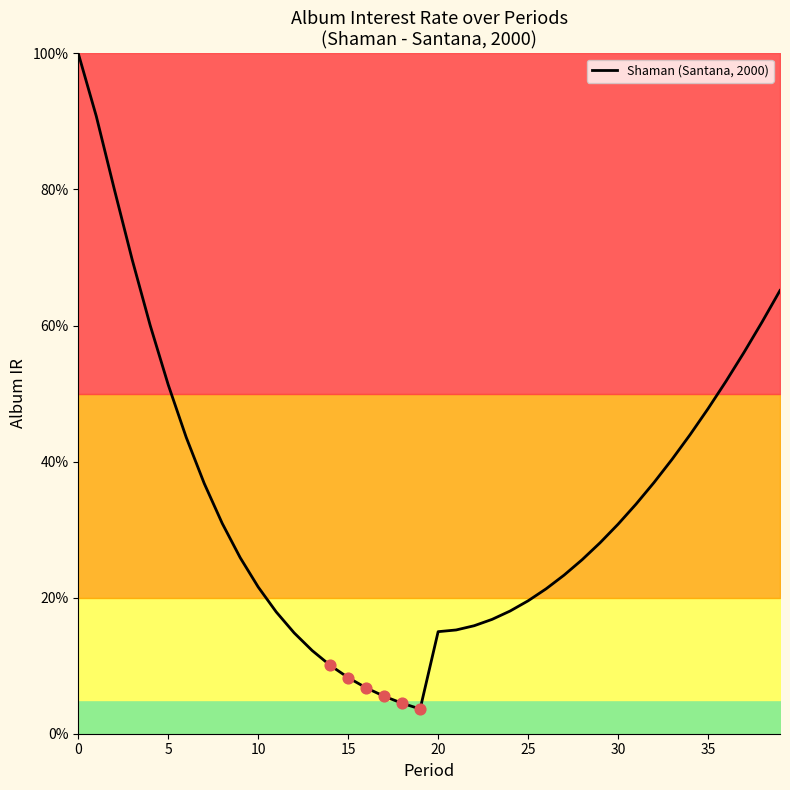

What is the difference between the maximum and minimum values?

96.4